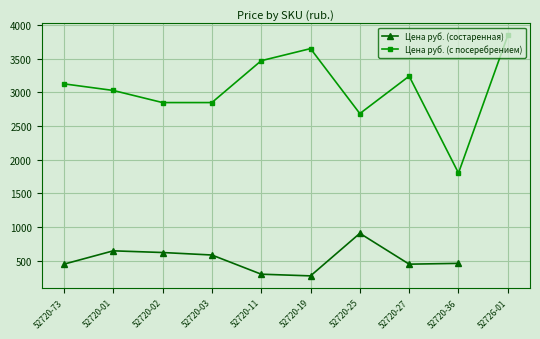

What is the value of the Цена руб. (состаренная) point at the 4th from the left?

582